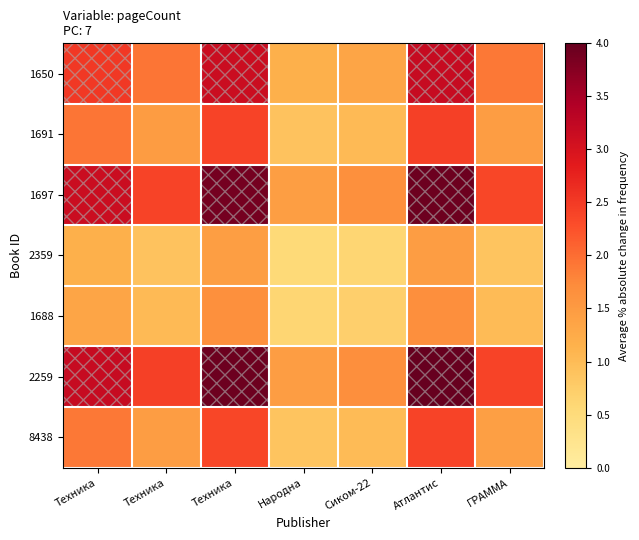

Reading left to right, list all the values displayed in this chart.

1650: Техника=2.5	Техника=1.9	Техника=3.1	Народна=1.2	Сиком-22=1.3	Атлантис=3.2	ГРАММА=1.9
1691: Техника=1.9	Техника=1.5	Техника=2.4	Народна=0.9	Сиком-22=1.0	Атлантис=2.4	ГРАММА=1.5
1697: Техника=3.1	Техника=2.4	Техника=3.9	Народна=1.4	Сиком-22=1.7	Атлантис=3.9	ГРАММА=2.4
2359: Техника=1.2	Техника=0.9	Техника=1.4	Народна=0.5	Сиком-22=0.6	Атлантис=1.5	ГРАММА=0.9
1688: Техника=1.3	Техника=1.0	Техника=1.7	Народна=0.6	Сиком-22=0.7	Атлантис=1.7	ГРАММА=1.0
2259: Техника=3.2	Техника=2.4	Техника=3.9	Народна=1.5	Сиком-22=1.7	Атлантис=4.0	ГРАММА=2.4
8438: Техника=1.9	Техника=1.5	Техника=2.4	Народна=0.9	Сиком-22=1.0	Атлантис=2.4	ГРАММА=1.4